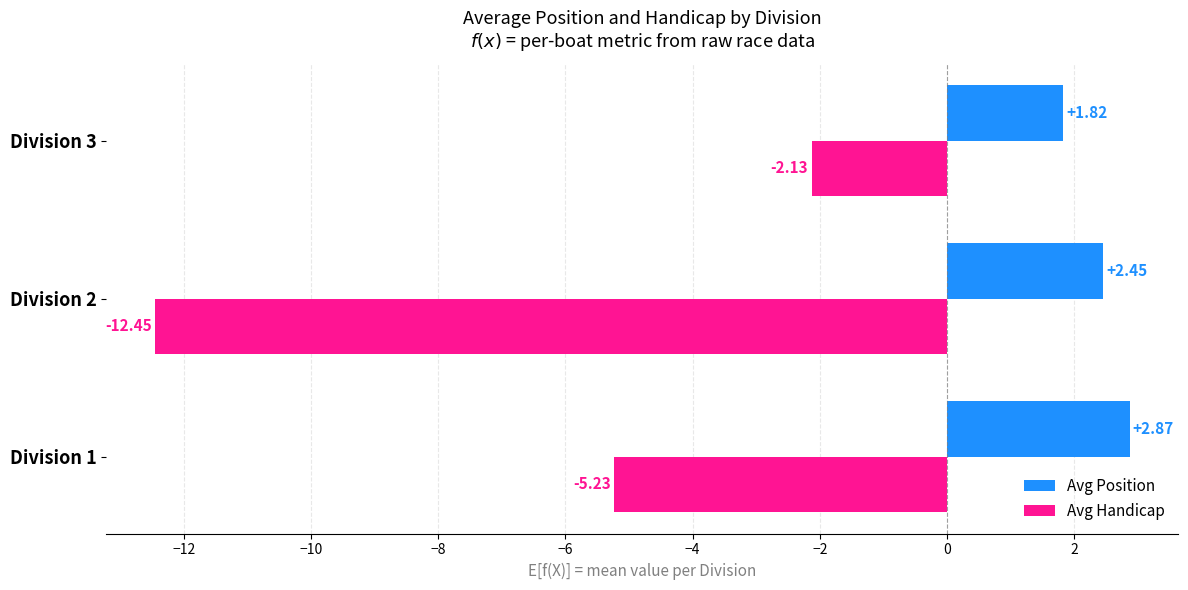

Which series has the largest total across all categories?

Avg Position